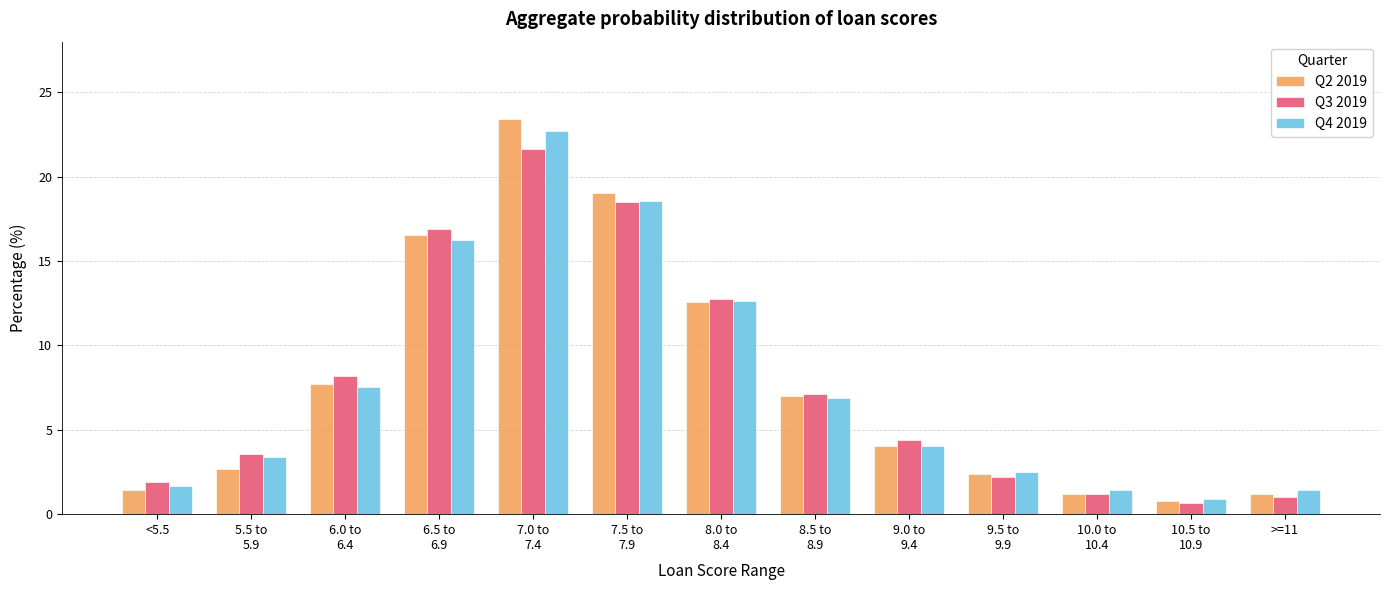

Where does the Q3 2019 series first go above 4?

6.0 to
6.4